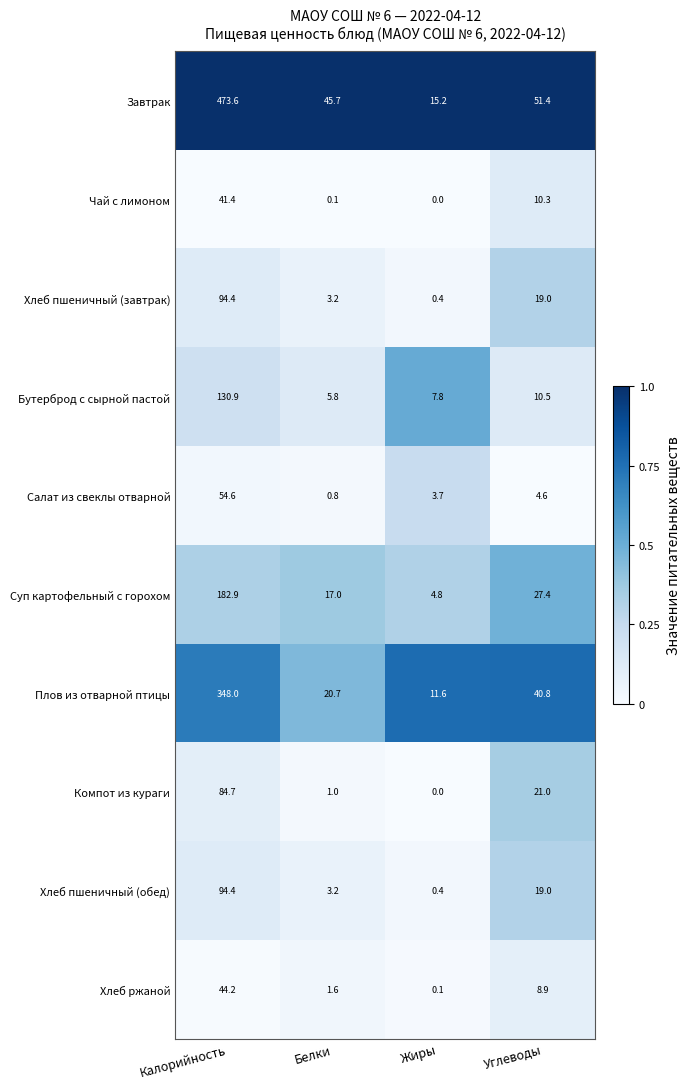

How many distinct data groups are displayed?

10